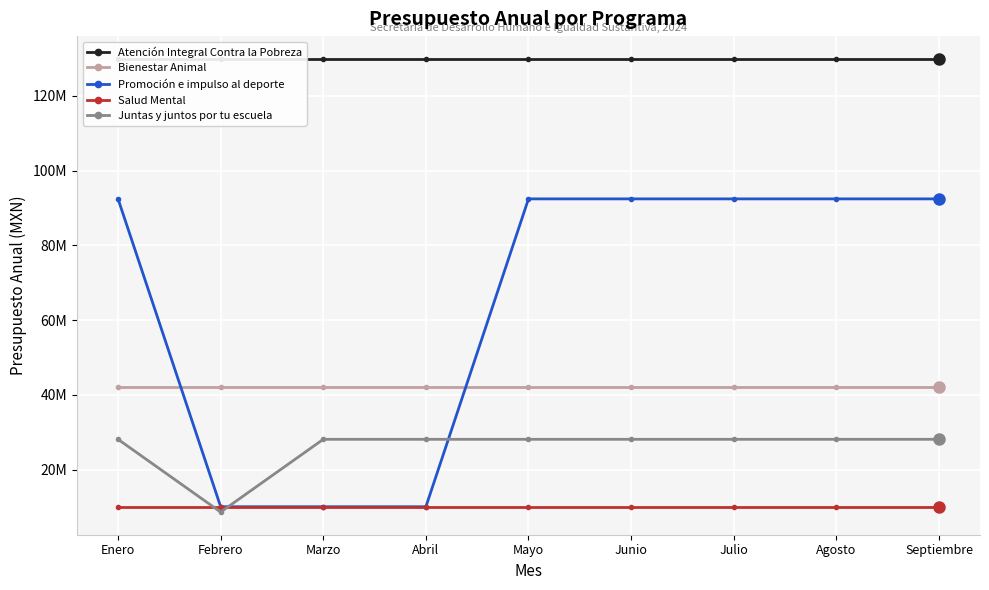

How many categories are shown in the chart?

9